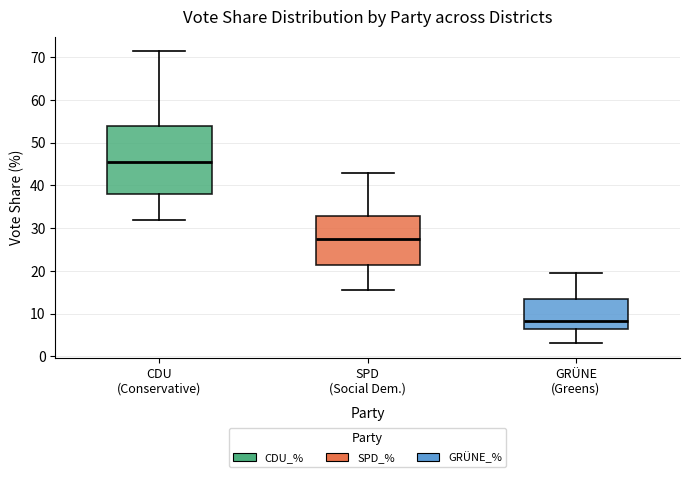

Which box's median line is the highest?

CDU (Conservative)